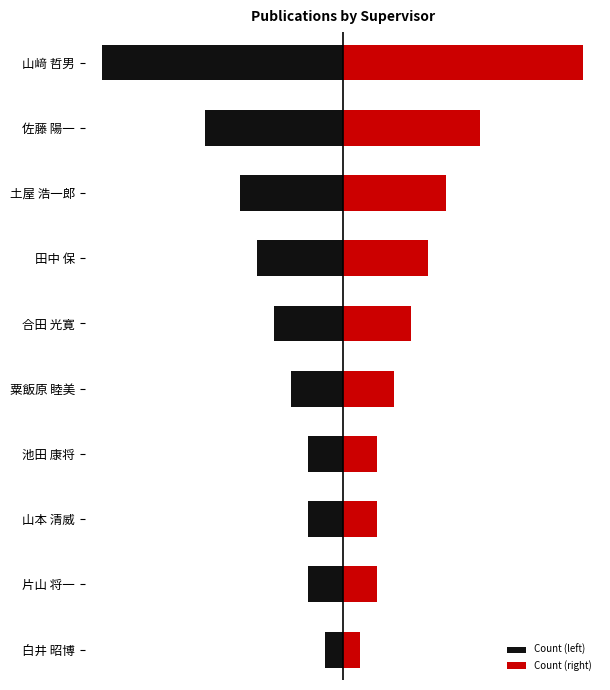

How many groups of bars are there?

10